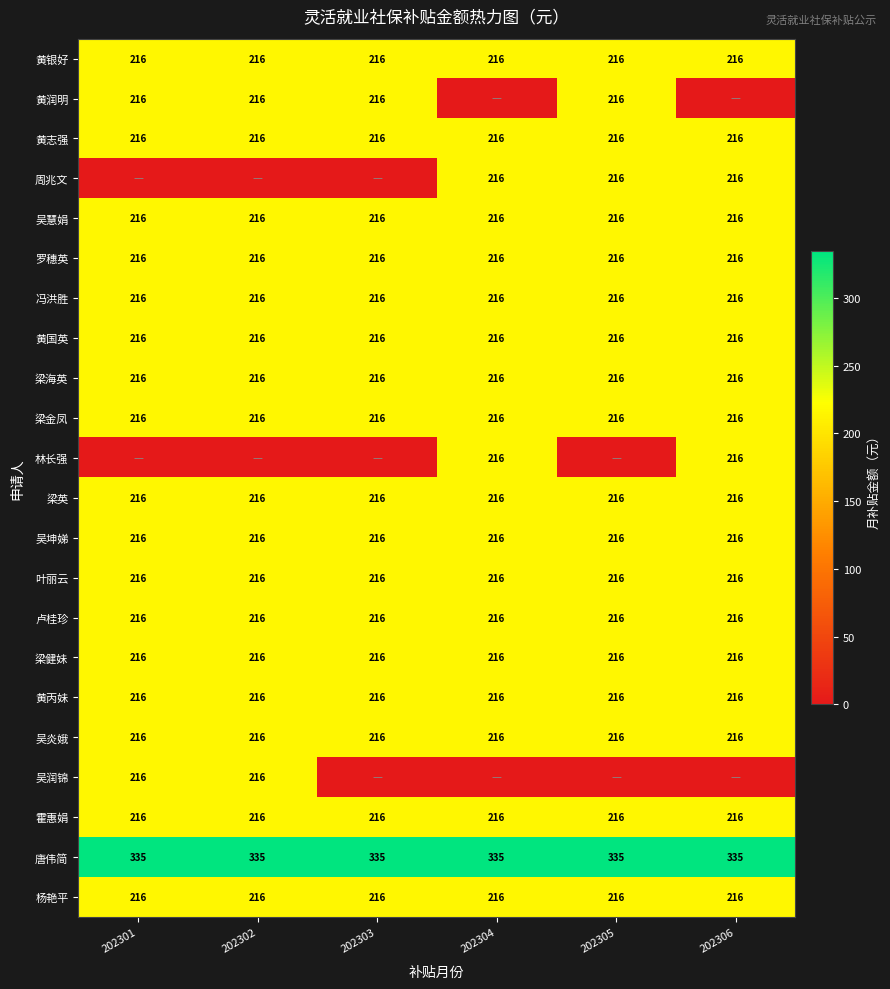

What is the average value of the 黄国英 series?

216